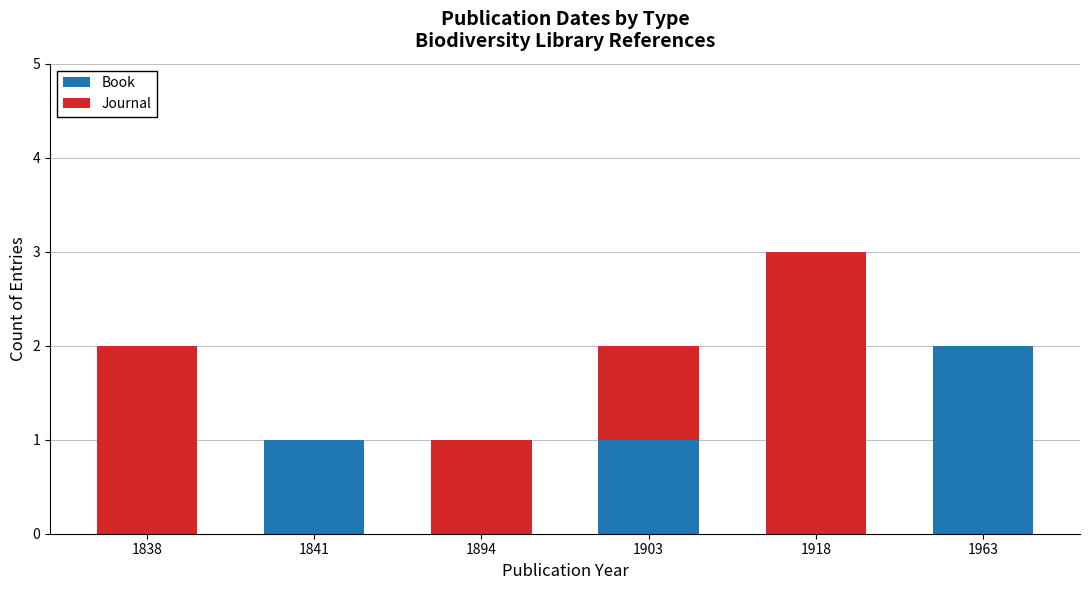

At which label does Book reach its peak?

1963